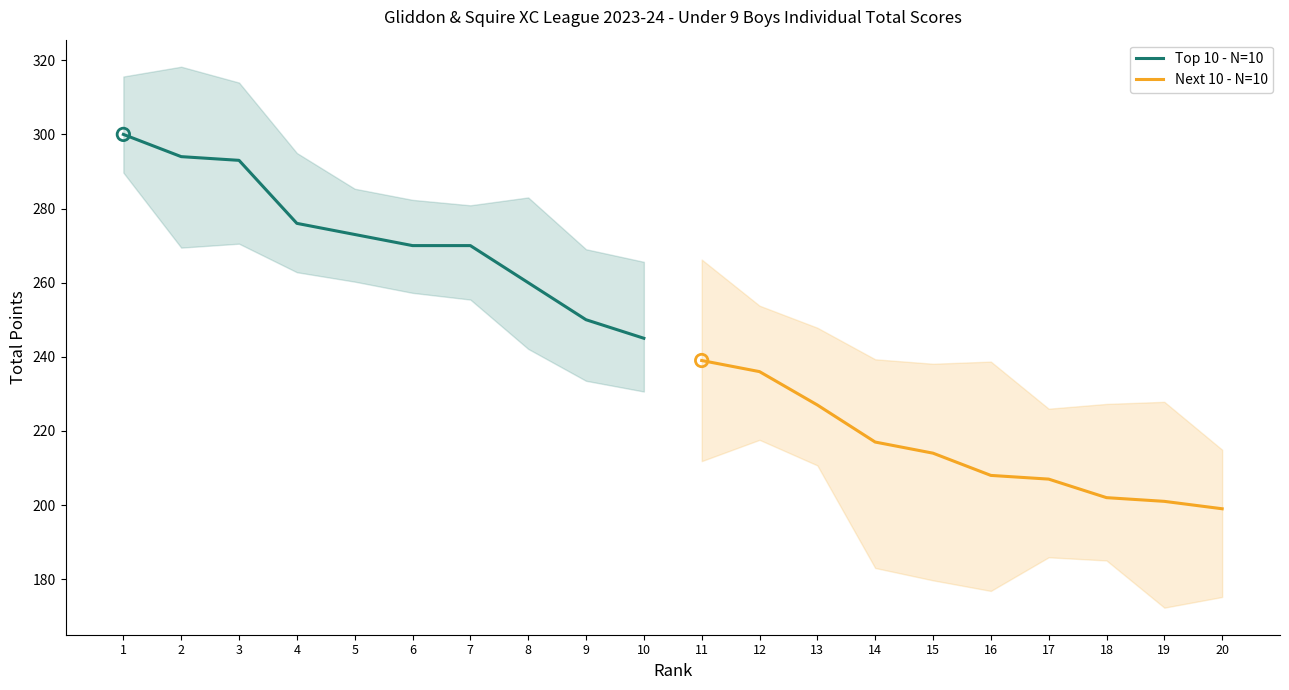

What is the highest value of the Top 10 - N=10 series?

300